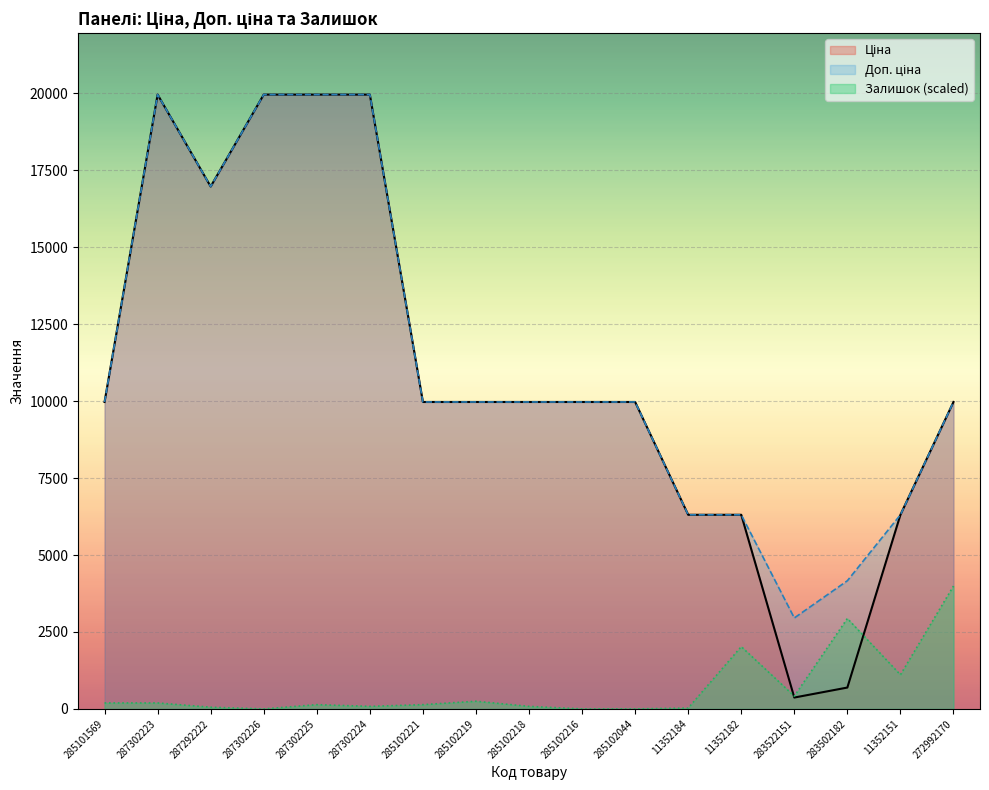

What is the average value of the Ціна series?

10979.3